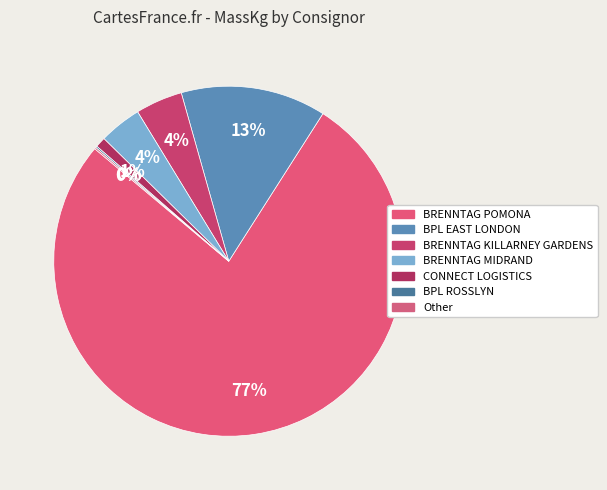

Is the sum of BRENNTAG POMONA and BRENNTAG KILLARNEY GARDENS greater than half?

Yes